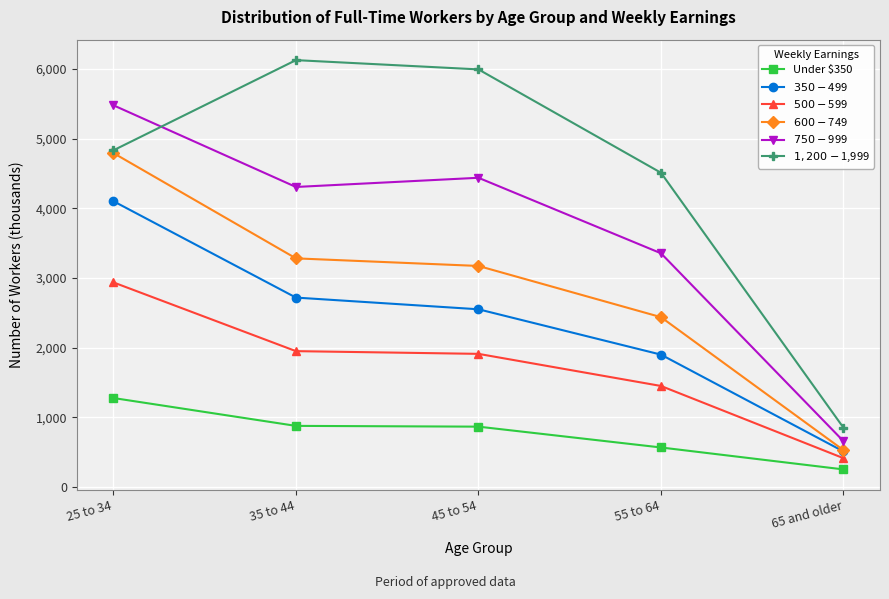

What is the average value of the $350-$499 series?

2358